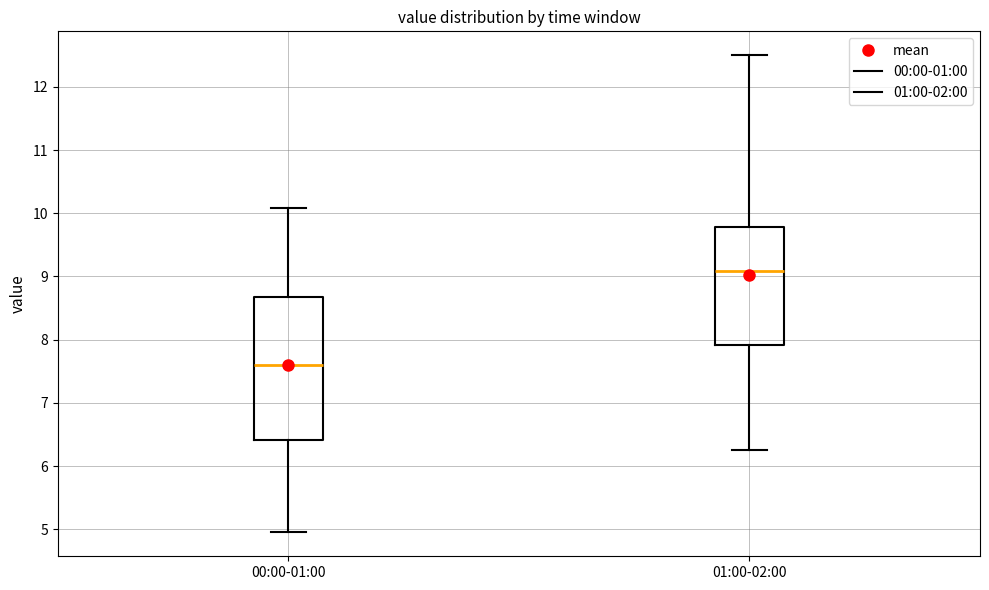

Reading left to right, transcribe this box plot: for each box, give where its median line is, the range the box spans, and where its two whiskers end, as read against the y-axis. The values are not printed on the chart, so give them approximately, as read against the axis.

00:00-01:00: median 7.6, box 6.4 to 8.7, whiskers 5.0 to 10.1
01:00-02:00: median 9.1, box 7.9 to 9.8, whiskers 6.3 to 12.5